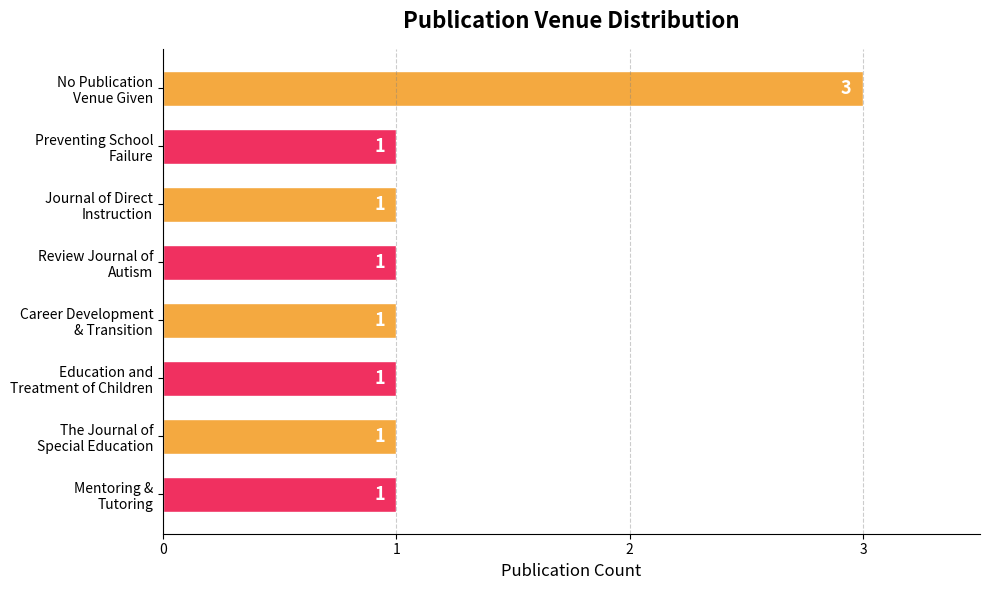

Reading top to bottom, what are all the values shown in this chart?

3	1	1	1	1	1	1	1